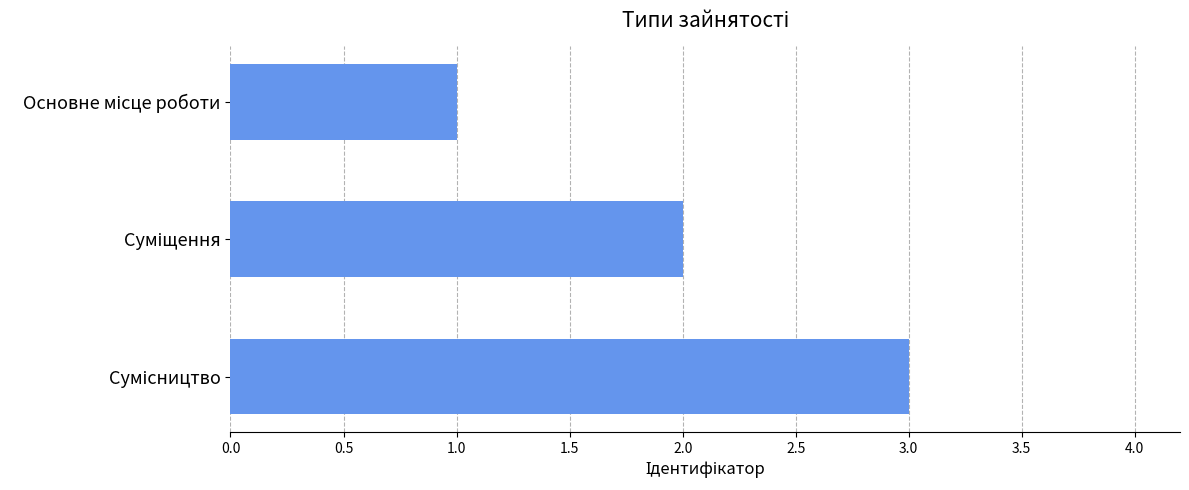

What is the maximum value shown in the chart?

3